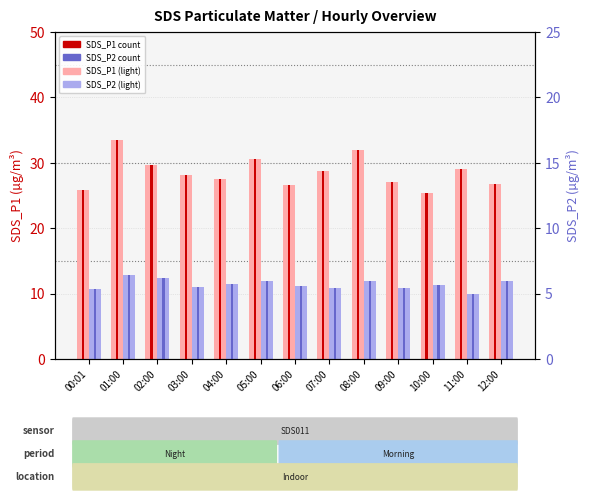

Reading right to left, extract all data points from this chart.

SDS_P1: 26.8	29.1	25.4	27.0	31.9	28.7	26.6	30.5	27.5	28.1	29.7	33.5	25.8
SDS_P2: 11.9	9.9	11.3	10.9	11.9	10.8	11.2	12.0	11.5	11.0	12.4	12.8	10.7